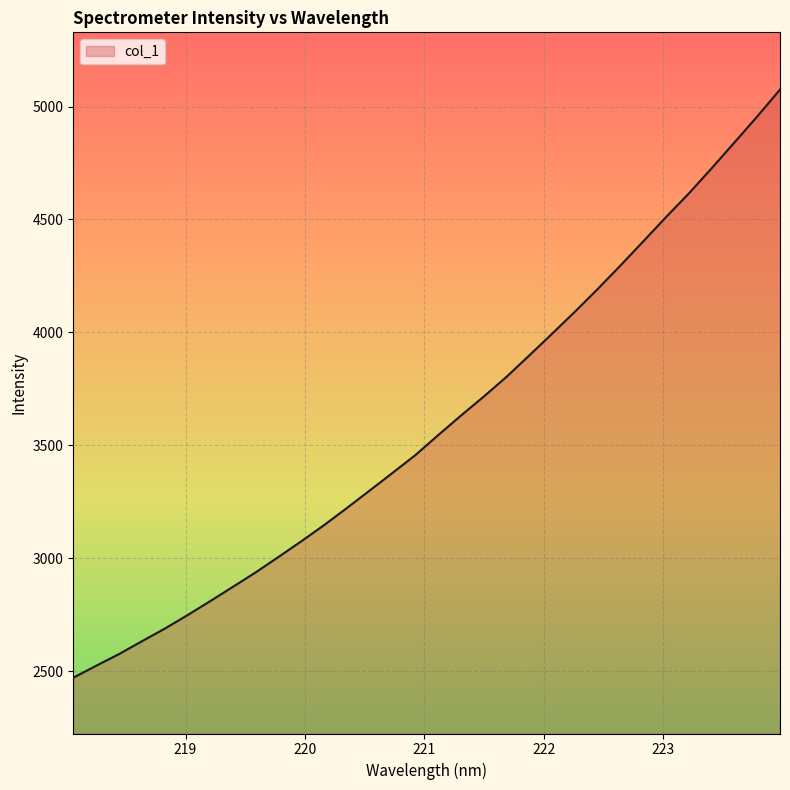

What is the smallest value displayed?

2470.3